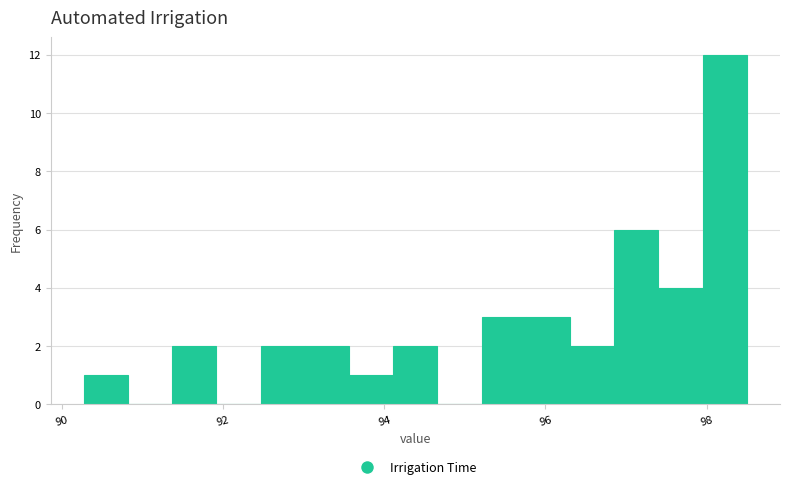

Read against the x-axis, roughly where is the centre of the tallest bar?

98.2